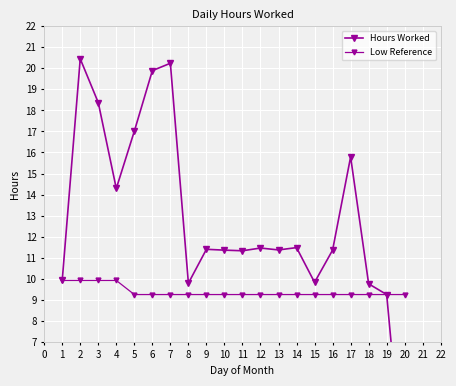

How many values in the Hours Worked series are below 11?

6